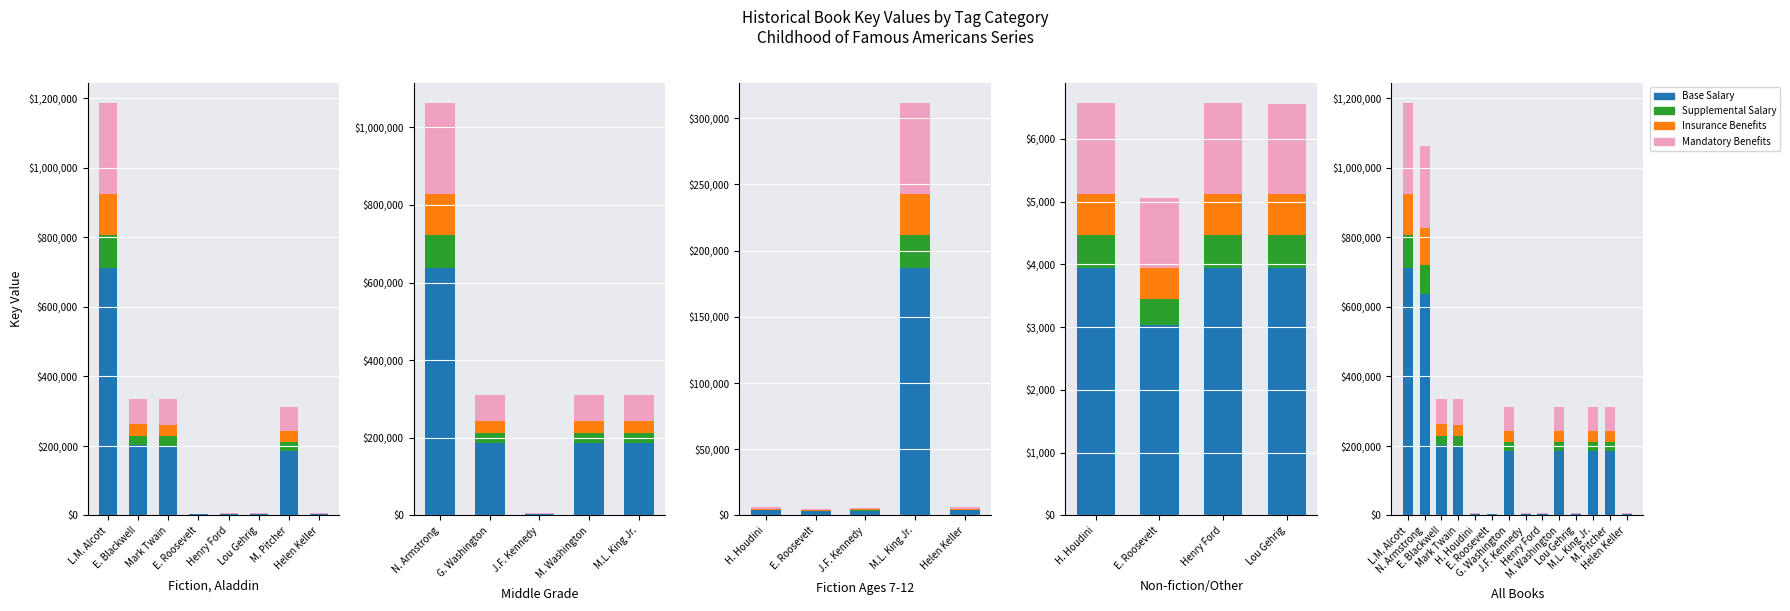

What is the sum of all Supplemental (Key×0.08) values?

336121.4